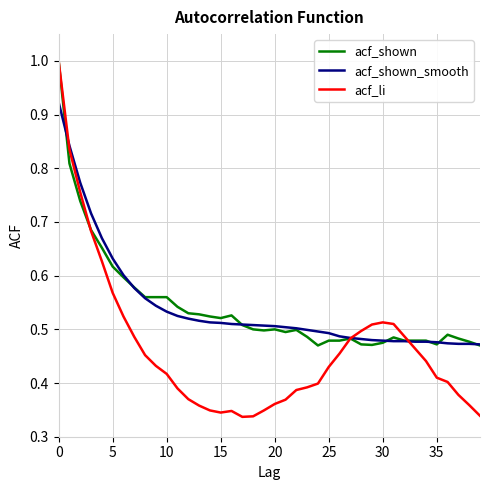

What is the highest value of the acf_shown series?

1.0